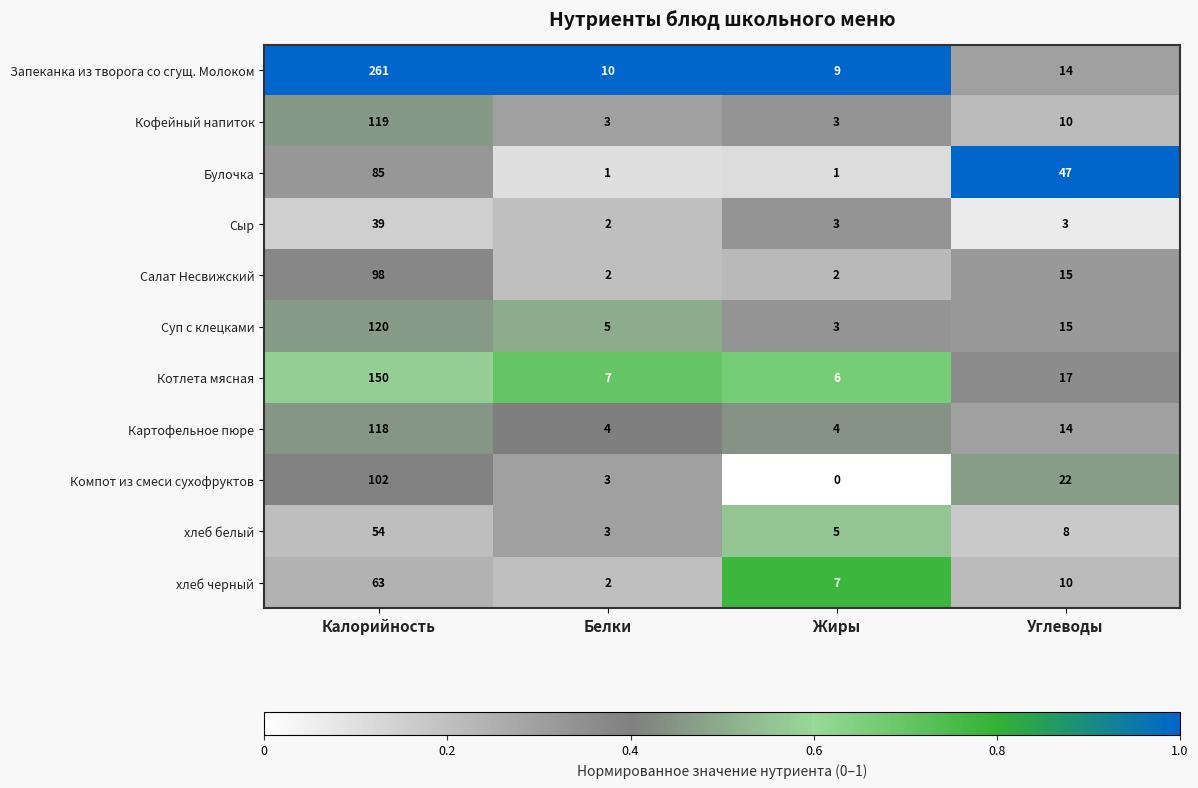

At which category is the sum across all series the highest?

Калорийность